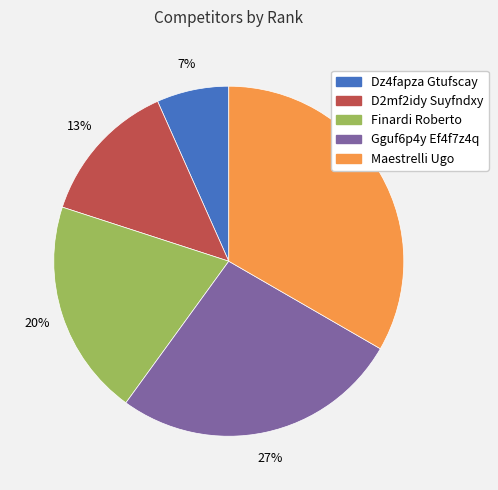

To the nearest percent, what is the difference between the Dz4fapza Gtufscay and Finardi Roberto slice percentages?

13%